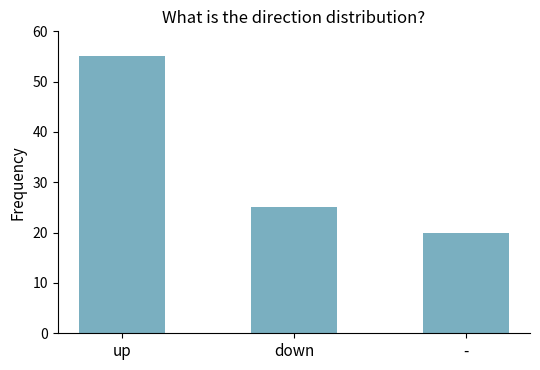

What is the maximum value shown in the chart?

55